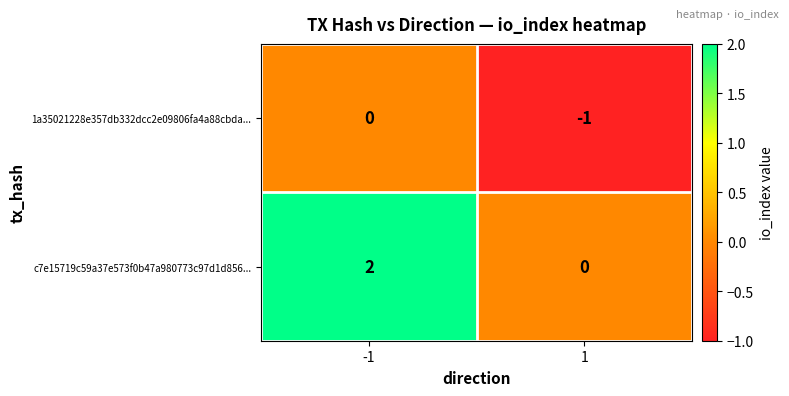

Which series changed the most between -1 and 1?

c7e15719c59a37e573f0b47a980773c97d1d856...